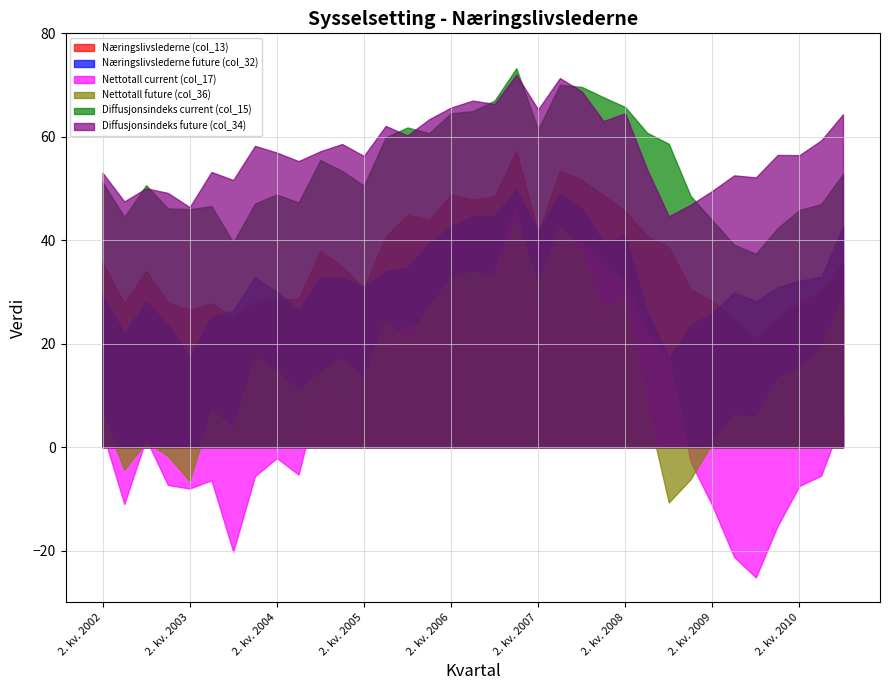

What are all the series names shown in the legend?

Næringslivslederne (col_13), Næringslivslederne future (col_32), Nettotall current (col_17), Nettotall future (col_36), Diffusjonsindeks current (col_15), Diffusjonsindeks future (col_34)